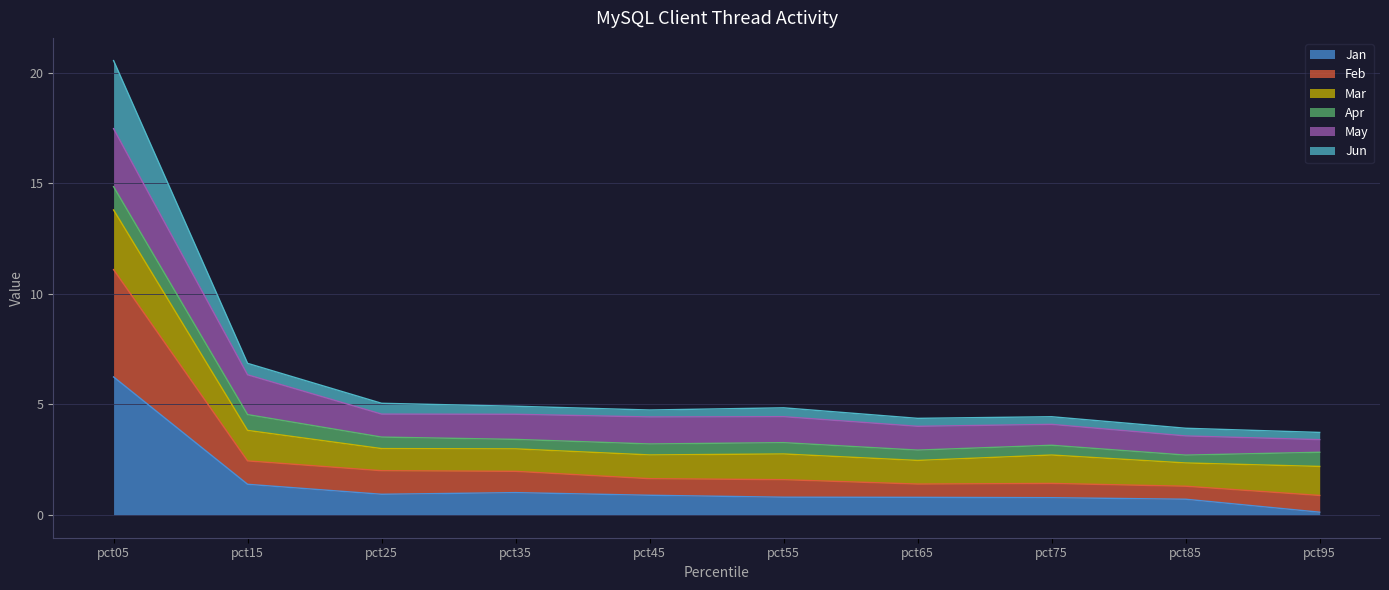

At which category is the sum across all series the highest?

pct05